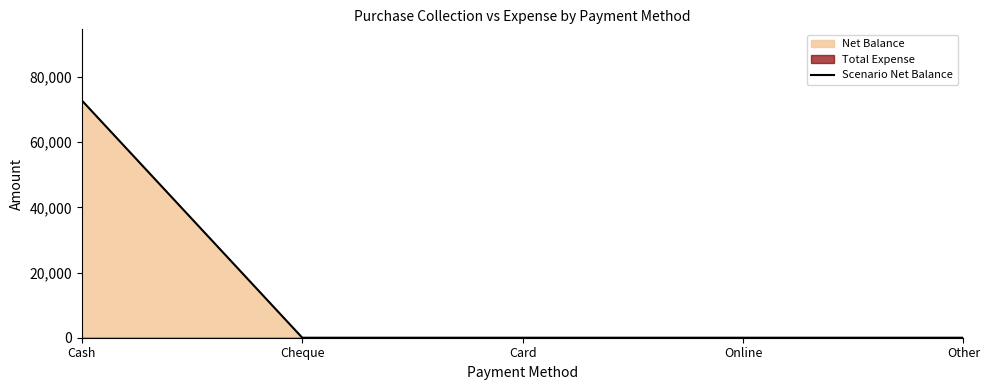

What is the label of the 2nd point from the right?

Online